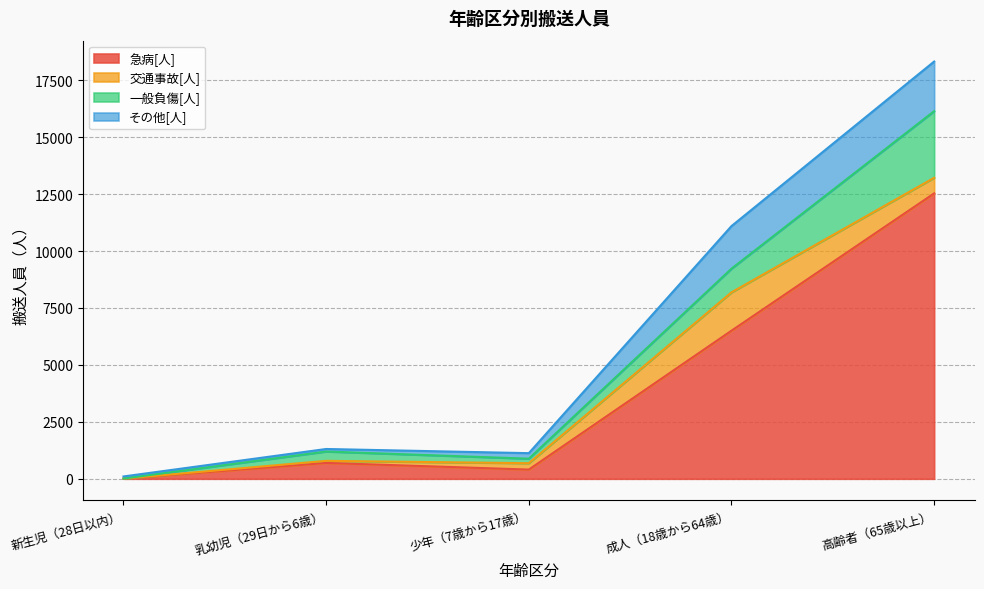

Does the chart display data point markers on the line(s)?

No